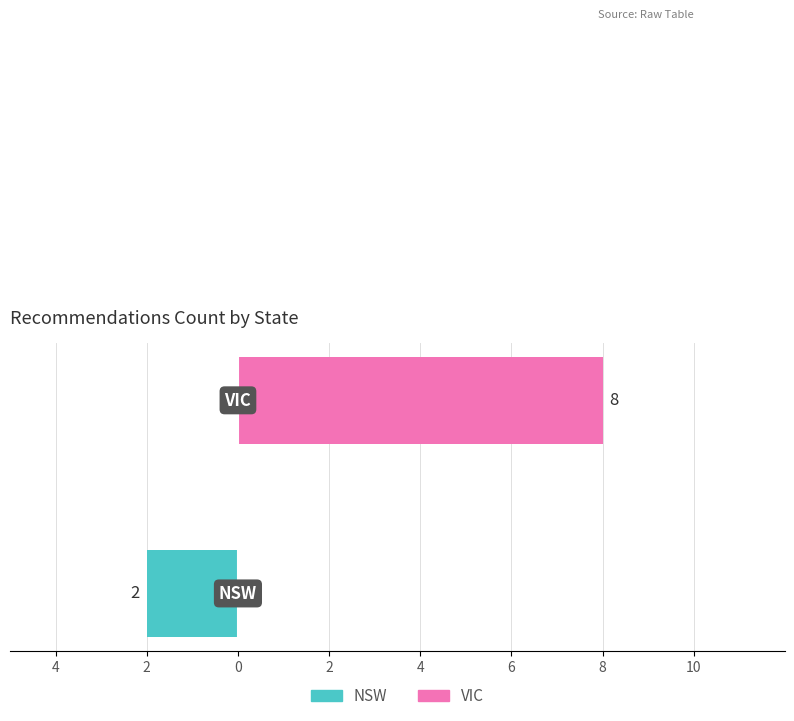

The value of NSW at 2 is 1. True or false?

False